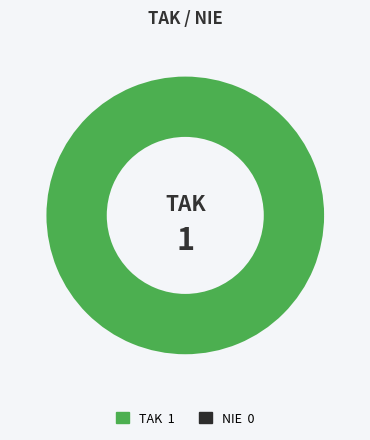

Is TAK the majority of the pie?

Yes